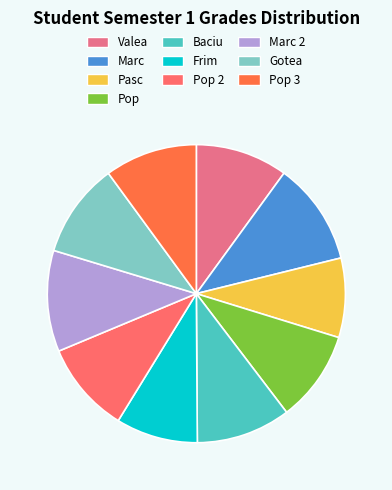

The Marc slice represents 2% of the pie. True or false?

False